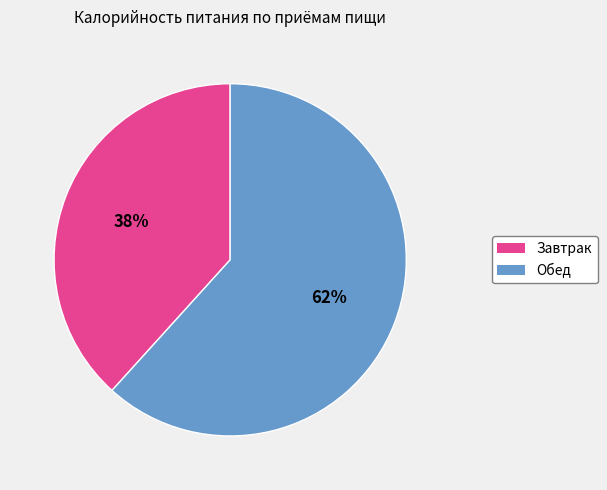

Is Завтрак the majority of the pie?

No